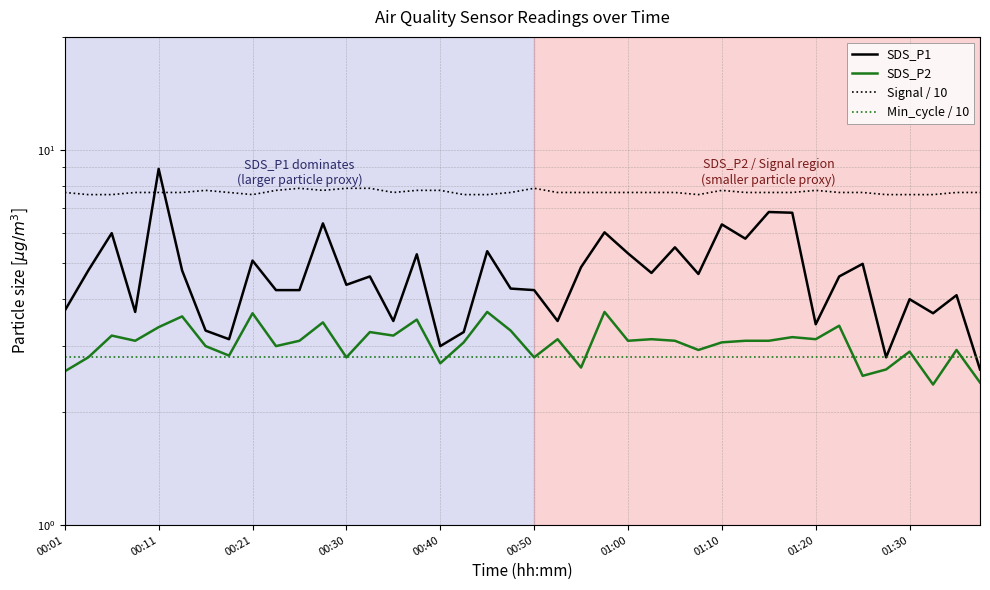

Reading left to right, transcribe all the data shown in this chart.

SDS_P1: 3.7	4.8	6.0	3.7	8.9	4.8	3.3	3.1	5.1	4.2	4.2	6.4	4.4	4.6	3.5	5.3	3.0	3.3	5.4	4.3	4.2	3.5	4.9	6.0	5.3	4.7	5.5	4.7	6.3	5.8	6.8	6.8	3.4	4.6	5.0	2.8	4.0	3.7	4.1	2.6
SDS_P2: 2.6	2.8	3.2	3.1	3.4	3.6	3.0	2.8	3.7	3.0	3.1	3.5	2.8	3.3	3.2	3.5	2.7	3.1	3.7	3.3	2.8	3.1	2.6	3.7	3.1	3.1	3.1	2.9	3.1	3.1	3.1	3.2	3.1	3.4	2.5	2.6	2.9	2.4	2.9	2.4
Signal / 10: 7.7	7.6	7.6	7.7	7.7	7.7	7.8	7.7	7.6	7.8	7.9	7.8	7.9	7.9	7.7	7.8	7.8	7.6	7.6	7.7	7.9	7.7	7.7	7.7	7.7	7.7	7.7	7.6	7.8	7.7	7.7	7.7	7.8	7.7	7.7	7.6	7.6	7.6	7.7	7.7
Min_cycle / 10: 2.8	2.8	2.8	2.8	2.8	2.8	2.8	2.8	2.8	2.8	2.8	2.8	2.8	2.8	2.8	2.8	2.8	2.8	2.8	2.8	2.8	2.8	2.8	2.8	2.8	2.8	2.8	2.8	2.8	2.8	2.8	2.8	2.8	2.8	2.8	2.8	2.8	2.8	2.8	2.8